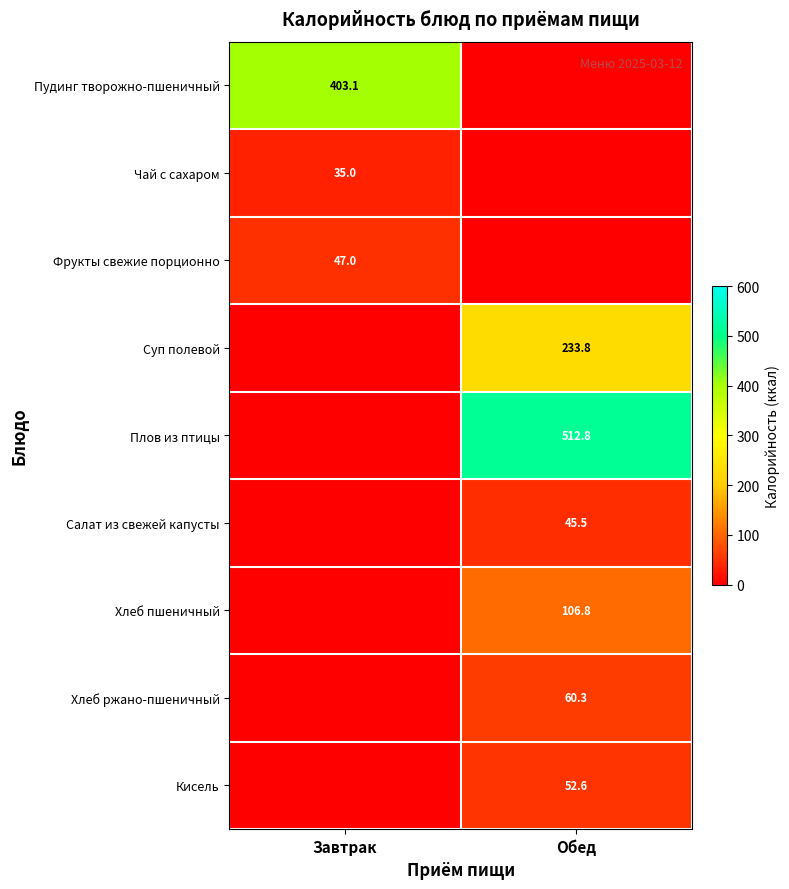

True or false: Салат из свежей капусты has a value of 66.8 at Обед.

False